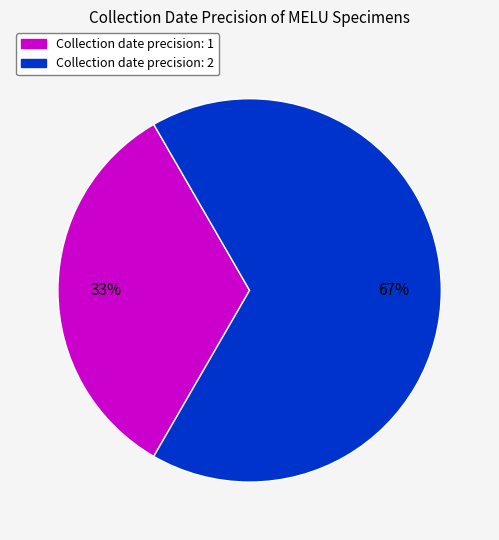

Is there any slice that represents more than half of the pie?

Yes